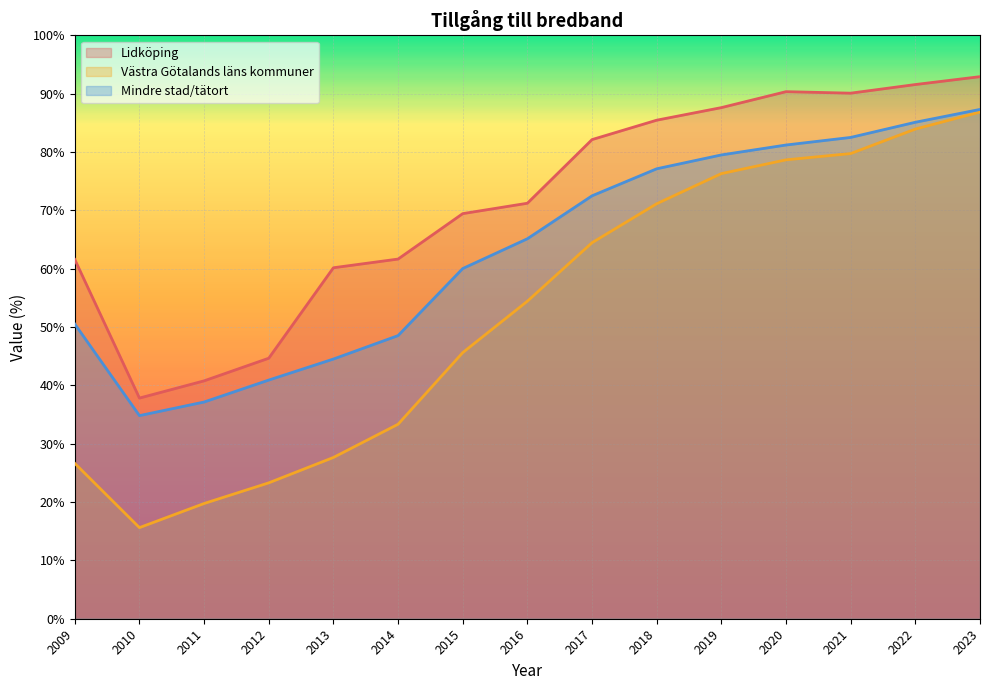

What is the maximum value for Lidköping?

92.9